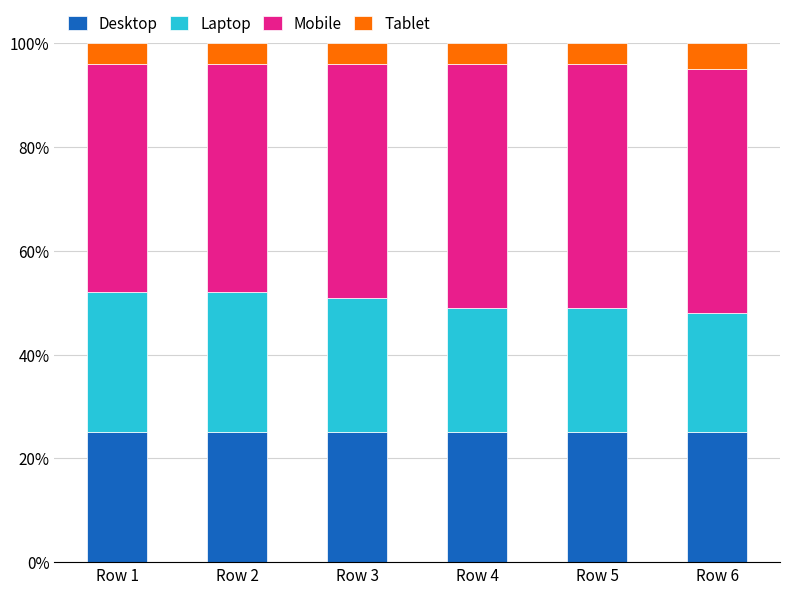

What is the lowest value of the Desktop series?

25